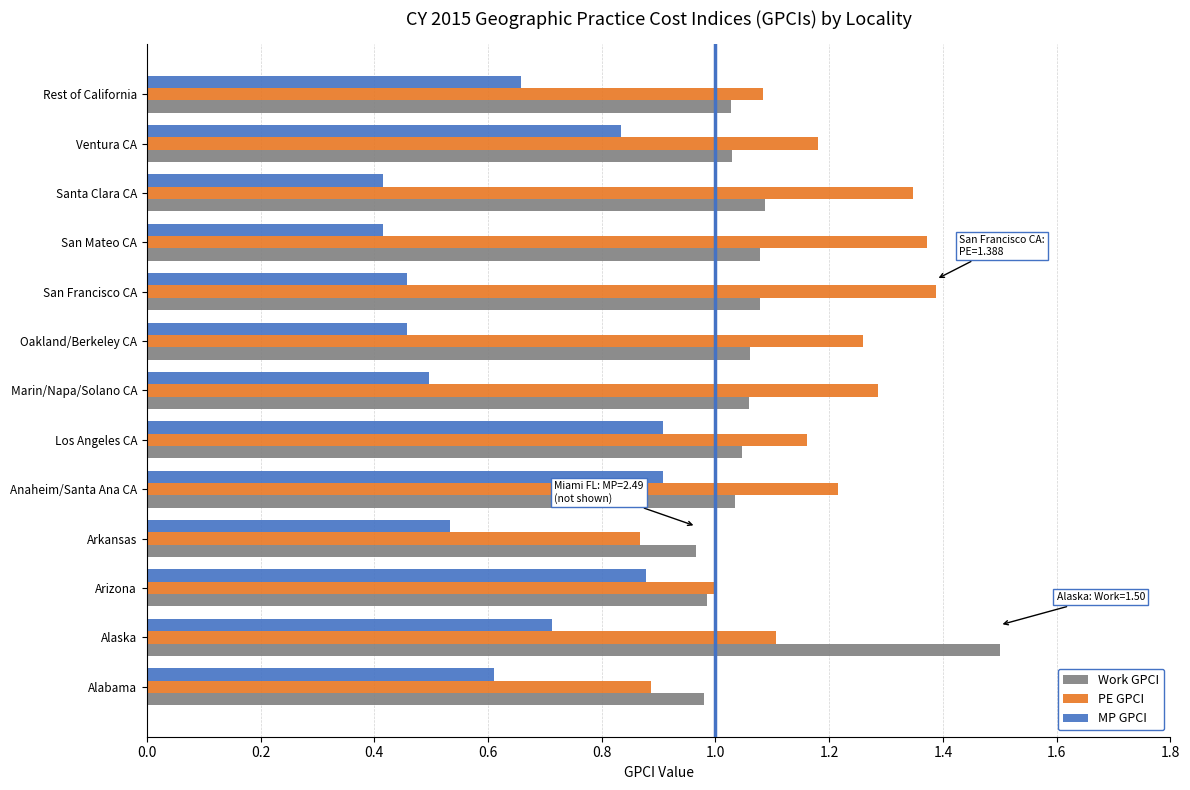

What is the sum of all MP GPCI values?

8.3